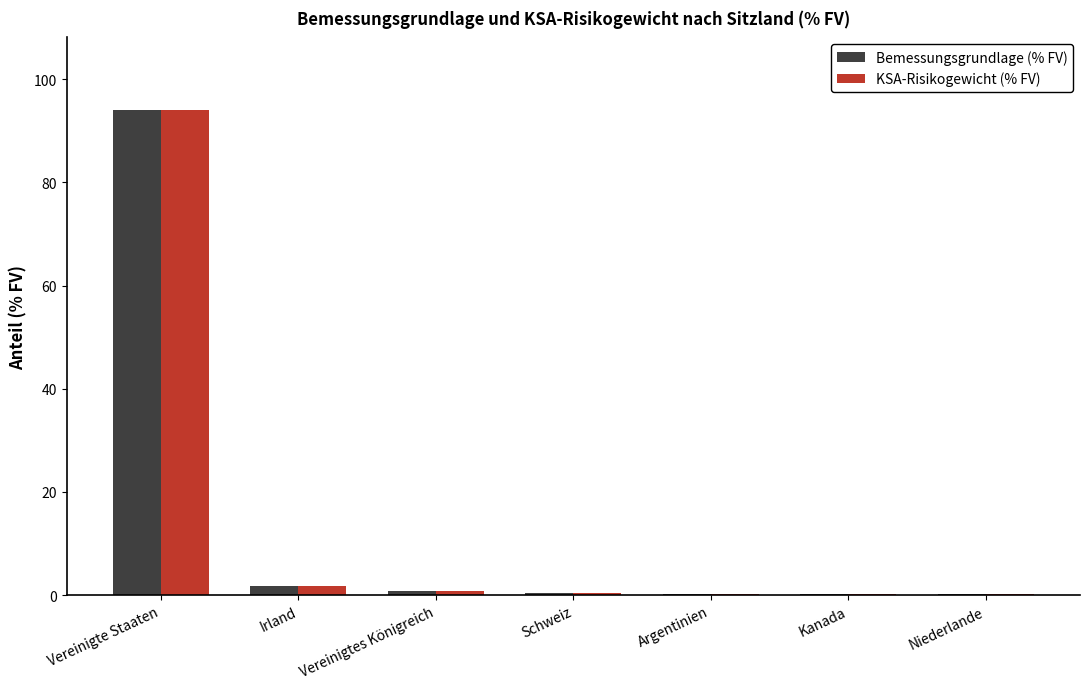

How many groups of bars are there?

7